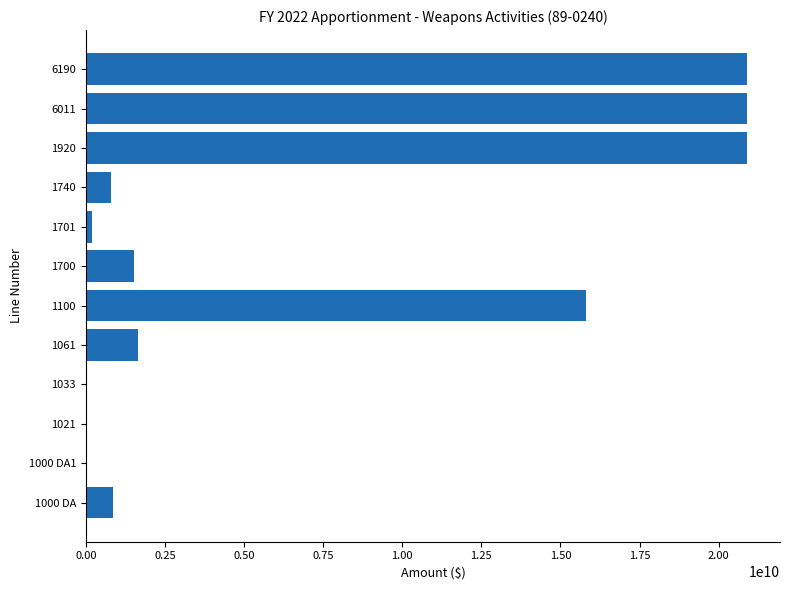

What is the change in value from 1000 DA to 6011?

+20037455043